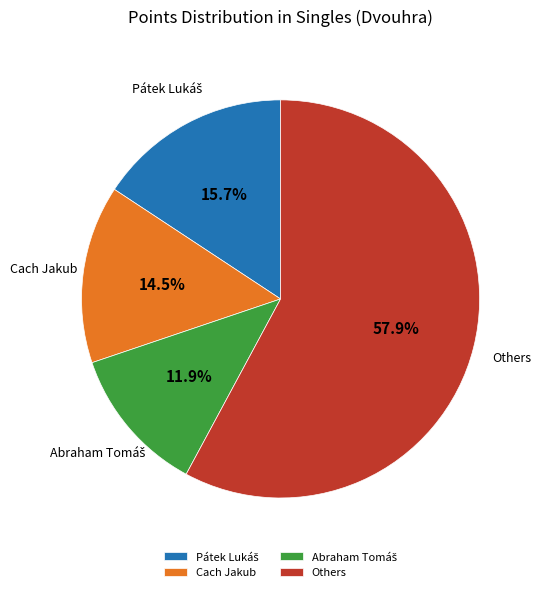

What is the largest slice in the pie chart?

Others